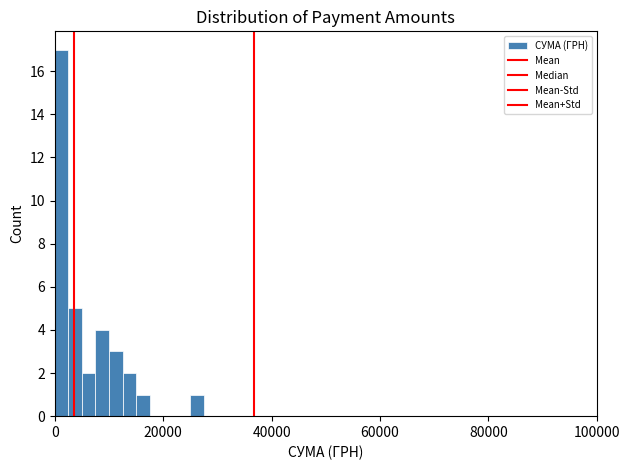

Read against the x-axis, roughly where is the centre of the tallest bar?

2000